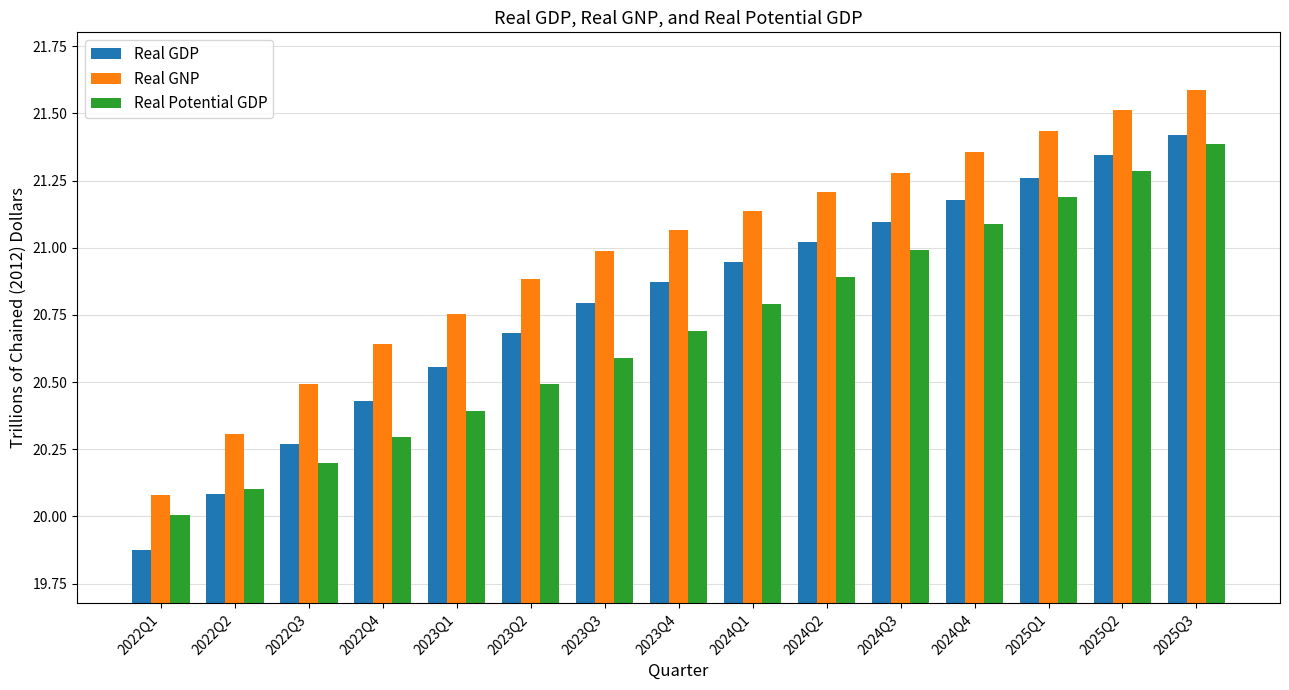

At how many categories does at least one series exceed 21?

8